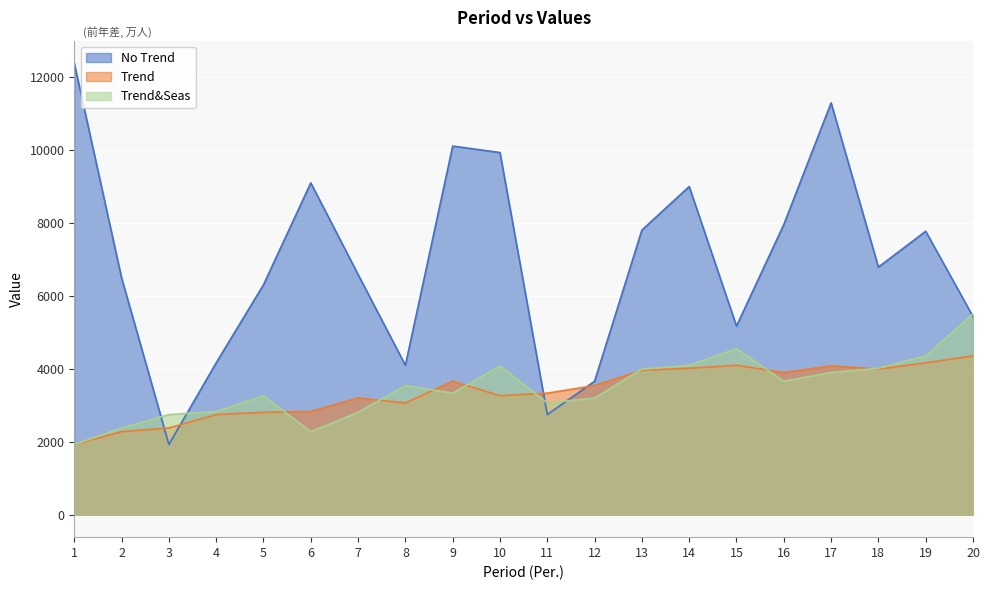

How many times do No Trend and Trend&Seas cross each other?

5